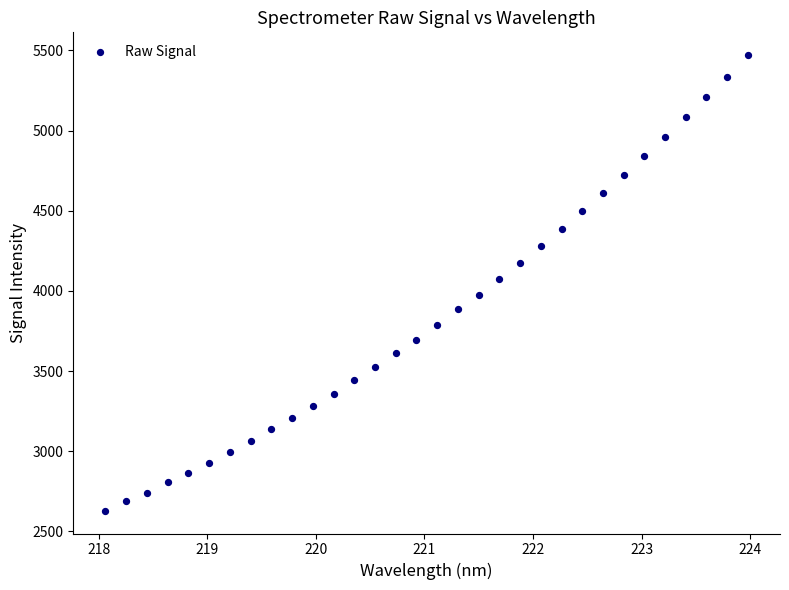

What is the range of X values (max minus min)?

5.9